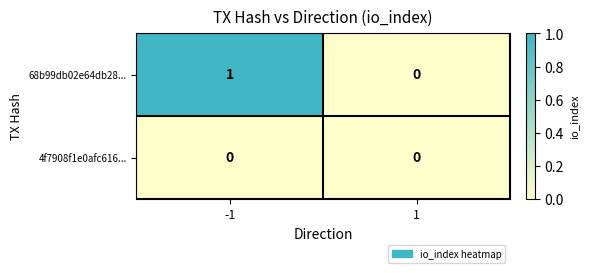

Which series has the largest total across all categories?

68b99db02e64db28...